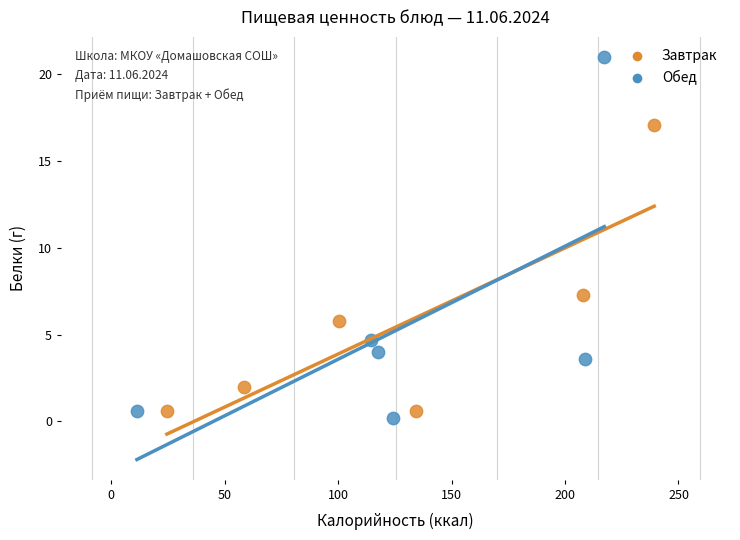

Which series has the largest Y range (max minus min)?

Обед